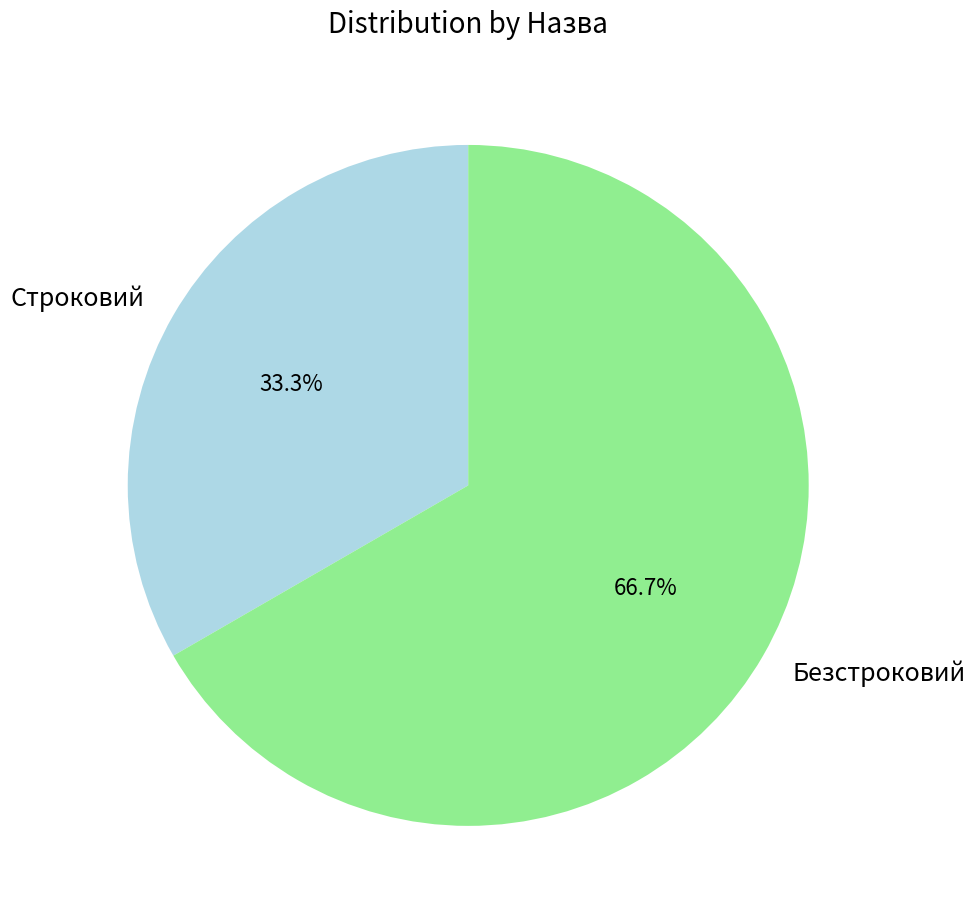

Approximately how many times larger is the value at Безстроковий compared to Строковий?

2.0